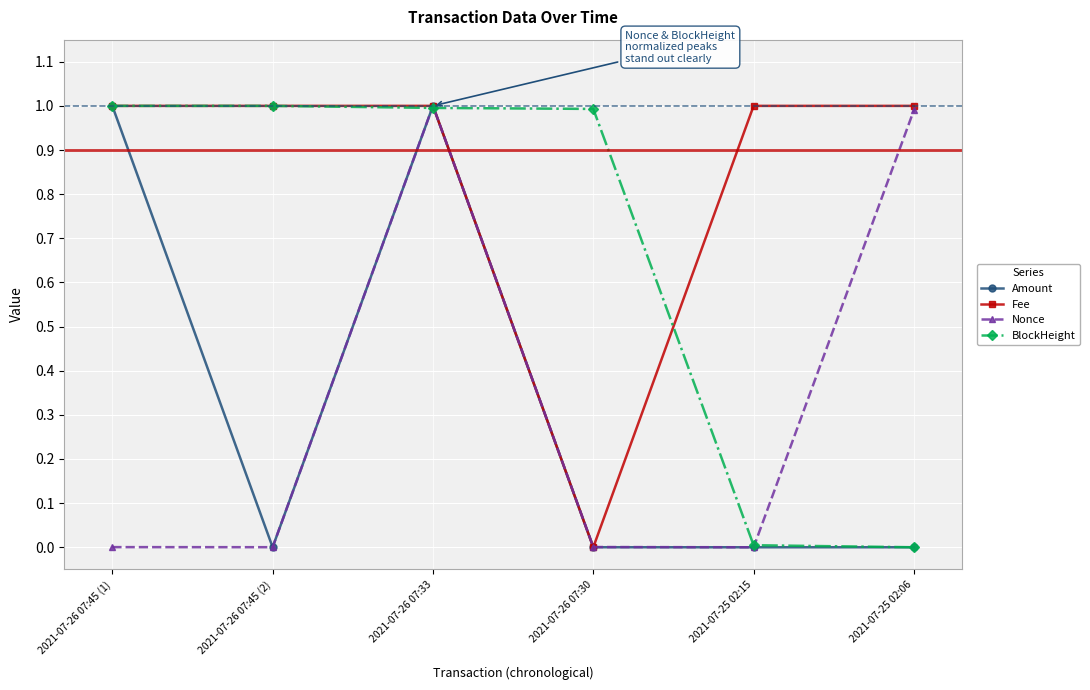

The Amount series shows 0.0 at 2021-07-26 07:30. True or false?

True